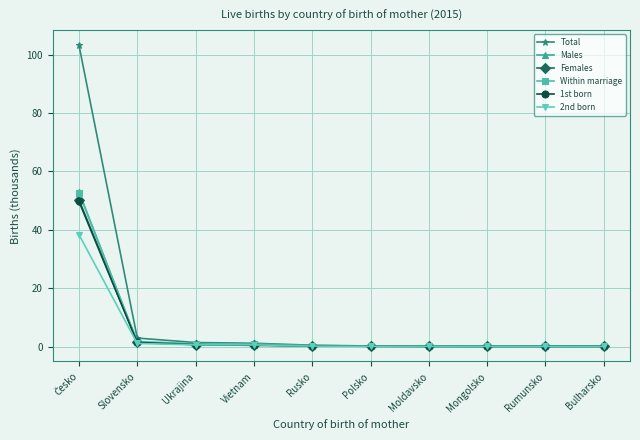

Count the number of data series in this chart.

6